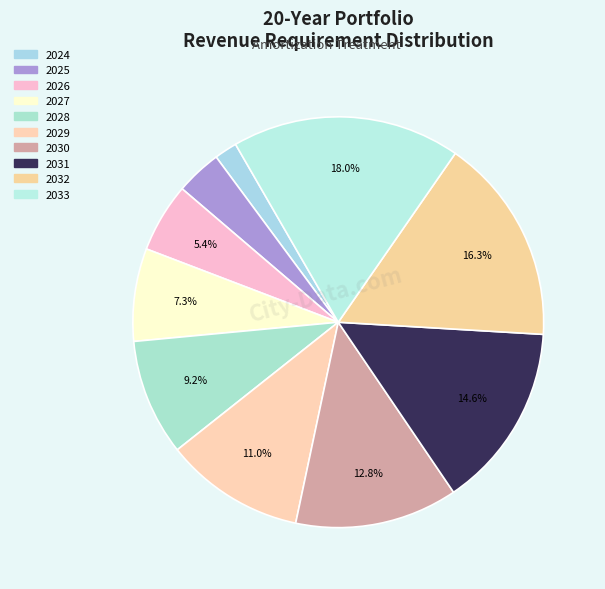

Count the number of slices in the pie.

10